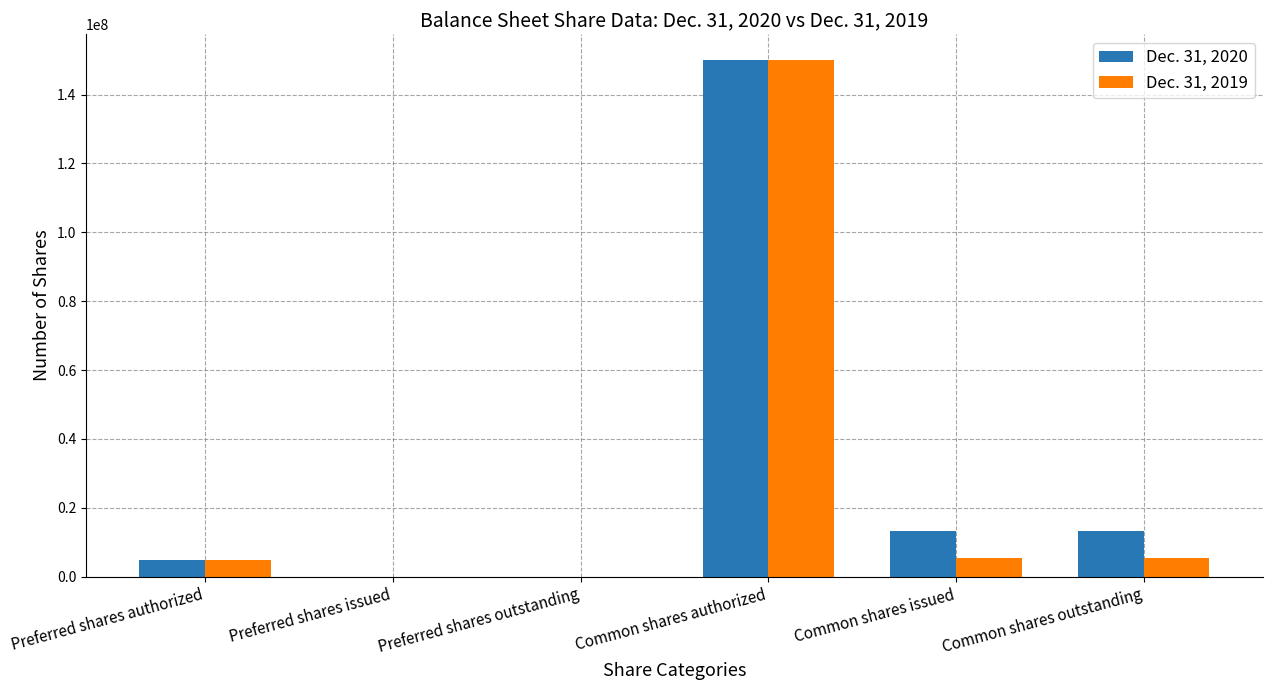

What is the difference between the Dec. 31, 2019 values at Preferred shares authorized and Common shares issued?

473848